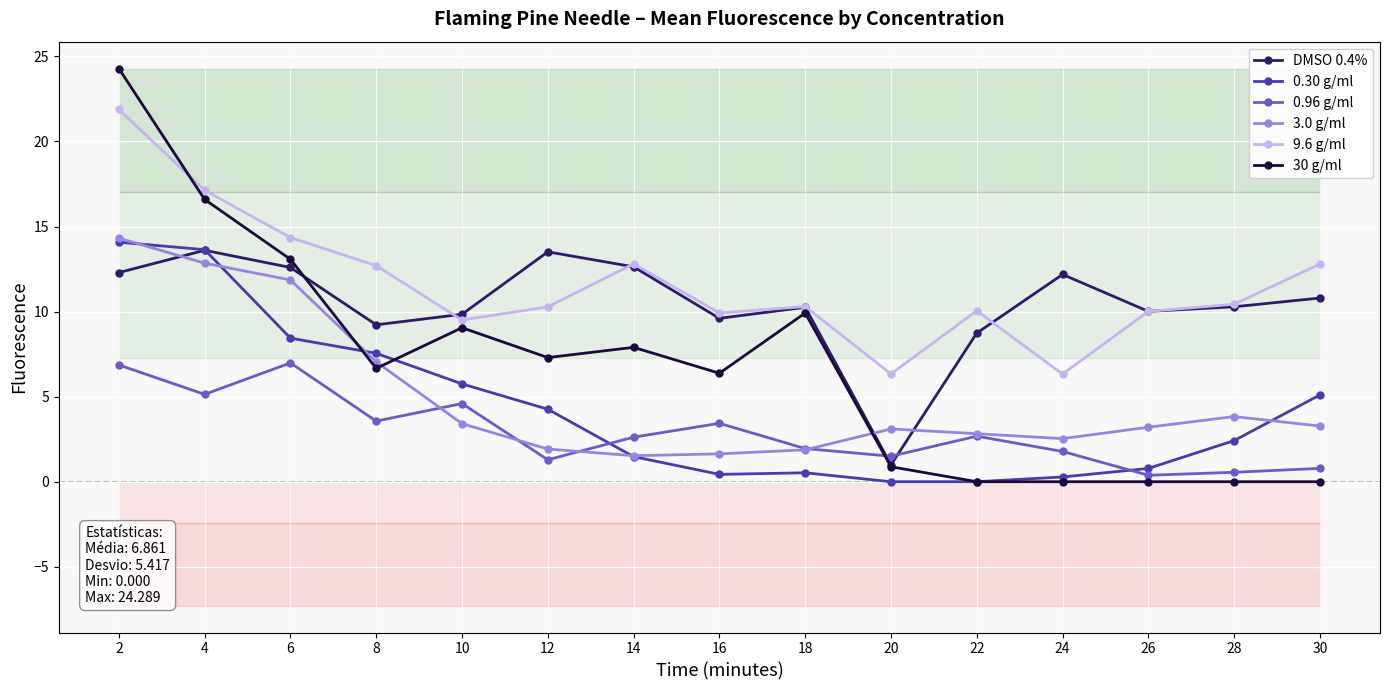

The 9.6 g/ml series shows 5.8 at 12. True or false?

False